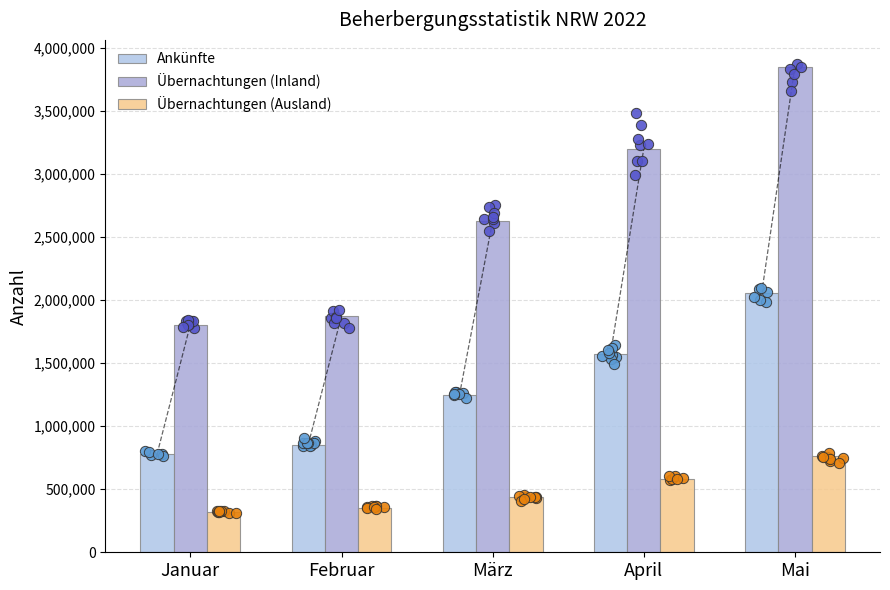

What are all the series names shown in the legend?

Ankünfte, Übernachtungen (Inland), Übernachtungen (Ausland)